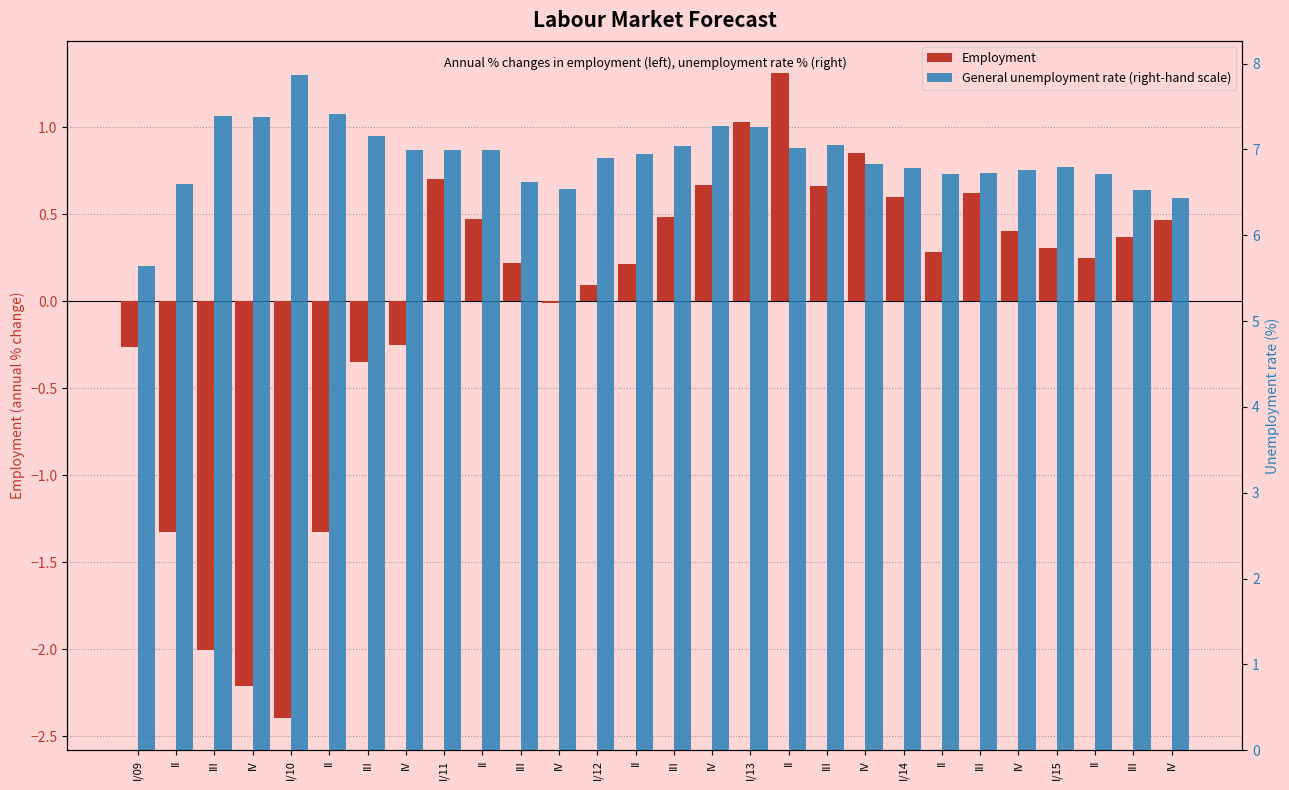

List the series in order of their overall mean, lowest first.

Employment, General unemployment rate (right-hand scale)